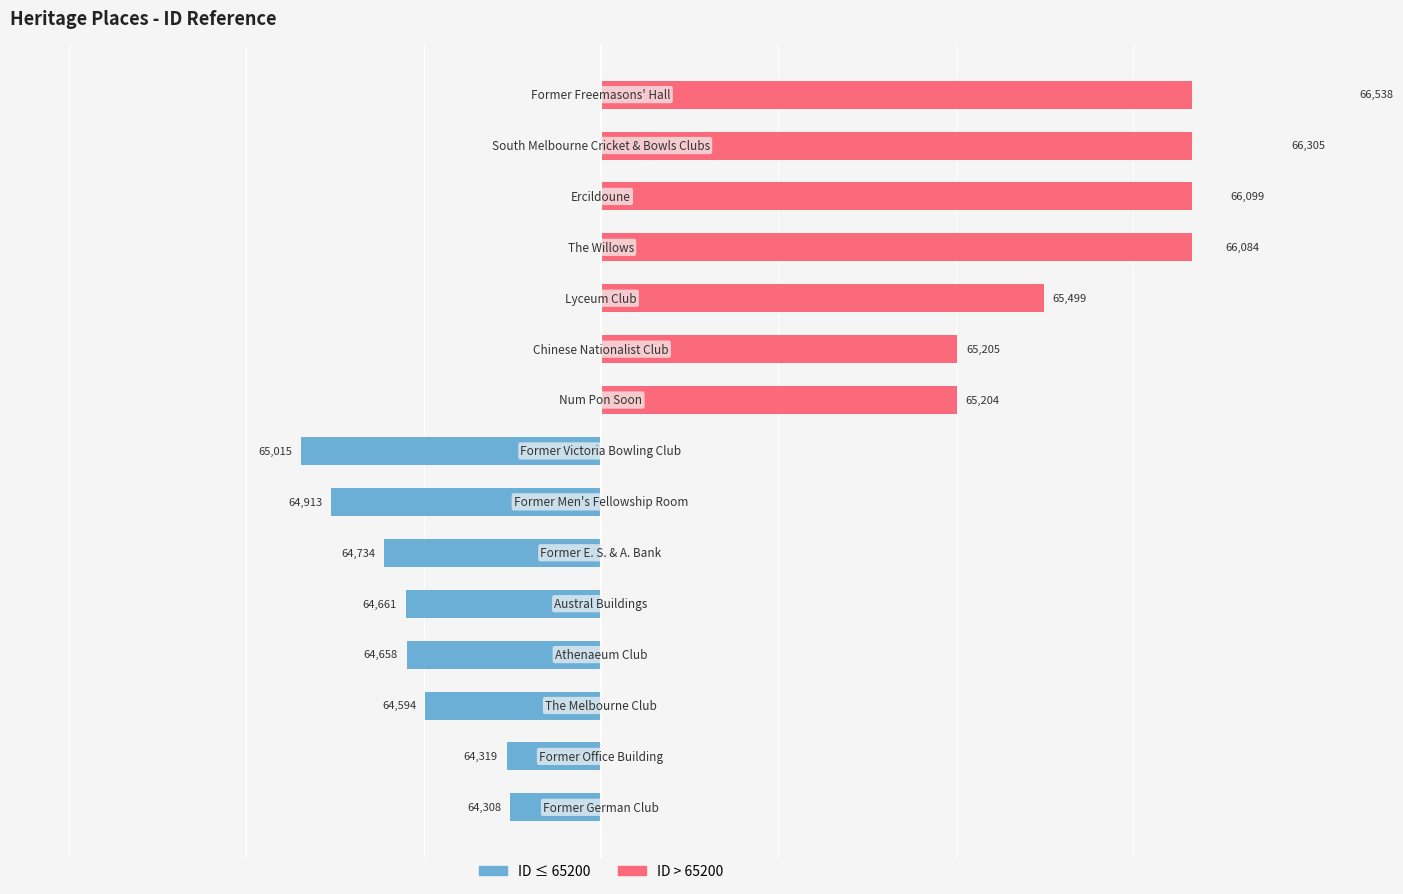

How many categories are shown in the chart?

15